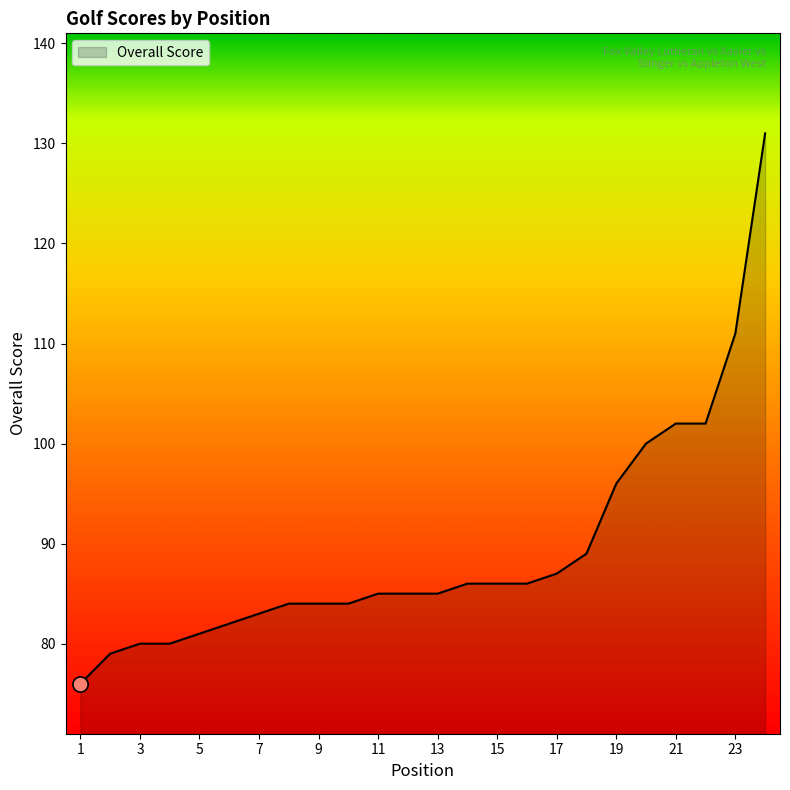

What is the difference between the maximum and minimum values?

55